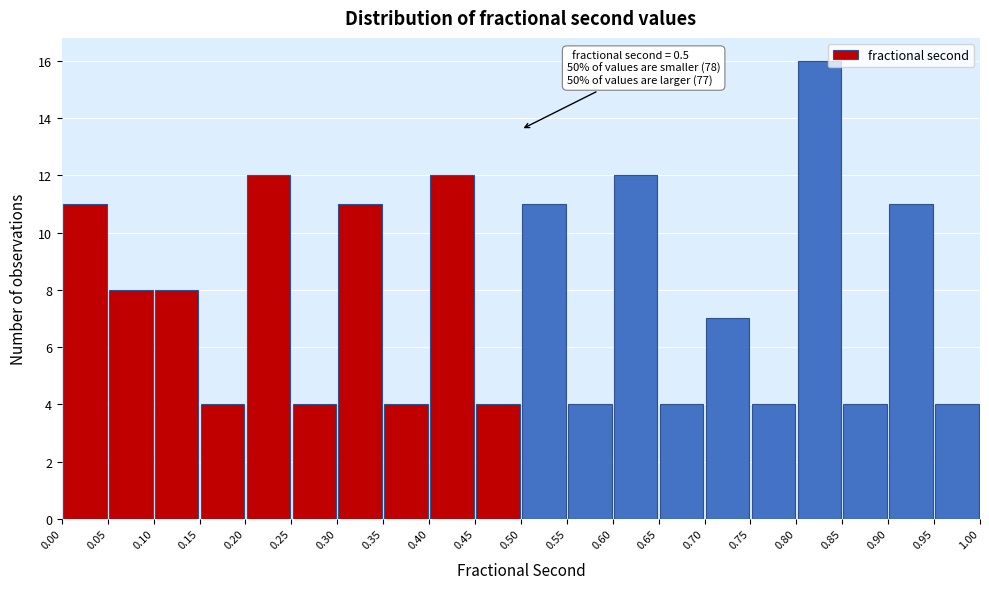

Which range on the x-axis has the tallest bar?

0.80 to 0.85